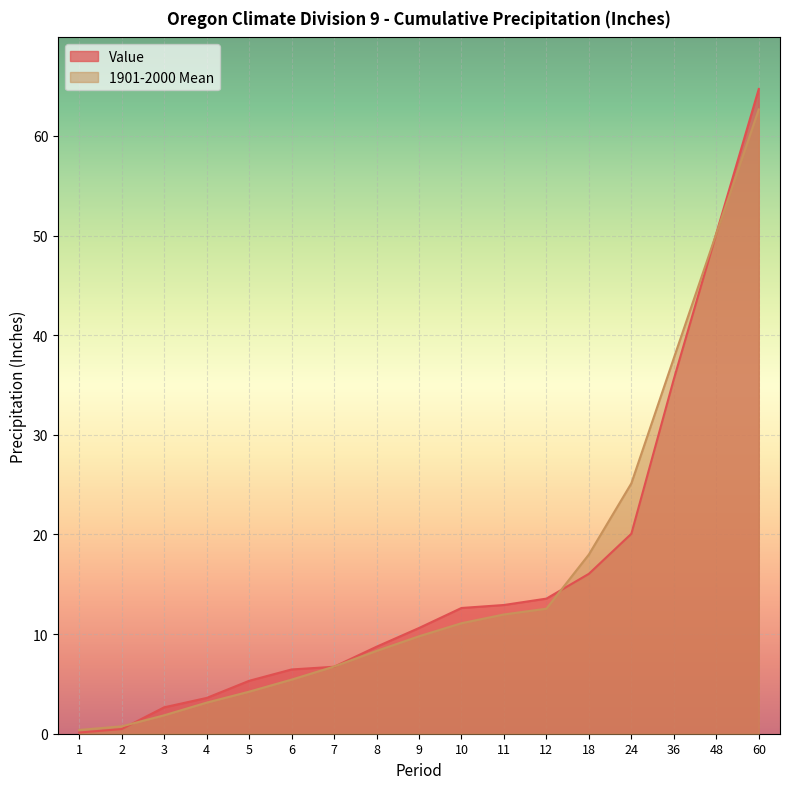

Is the value of 1901-2000 Mean at 48 greater than the value of Value at 1?

Yes